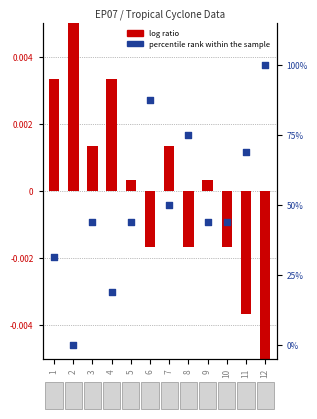

Which series has the largest total across all categories?

percentile rank within the sample